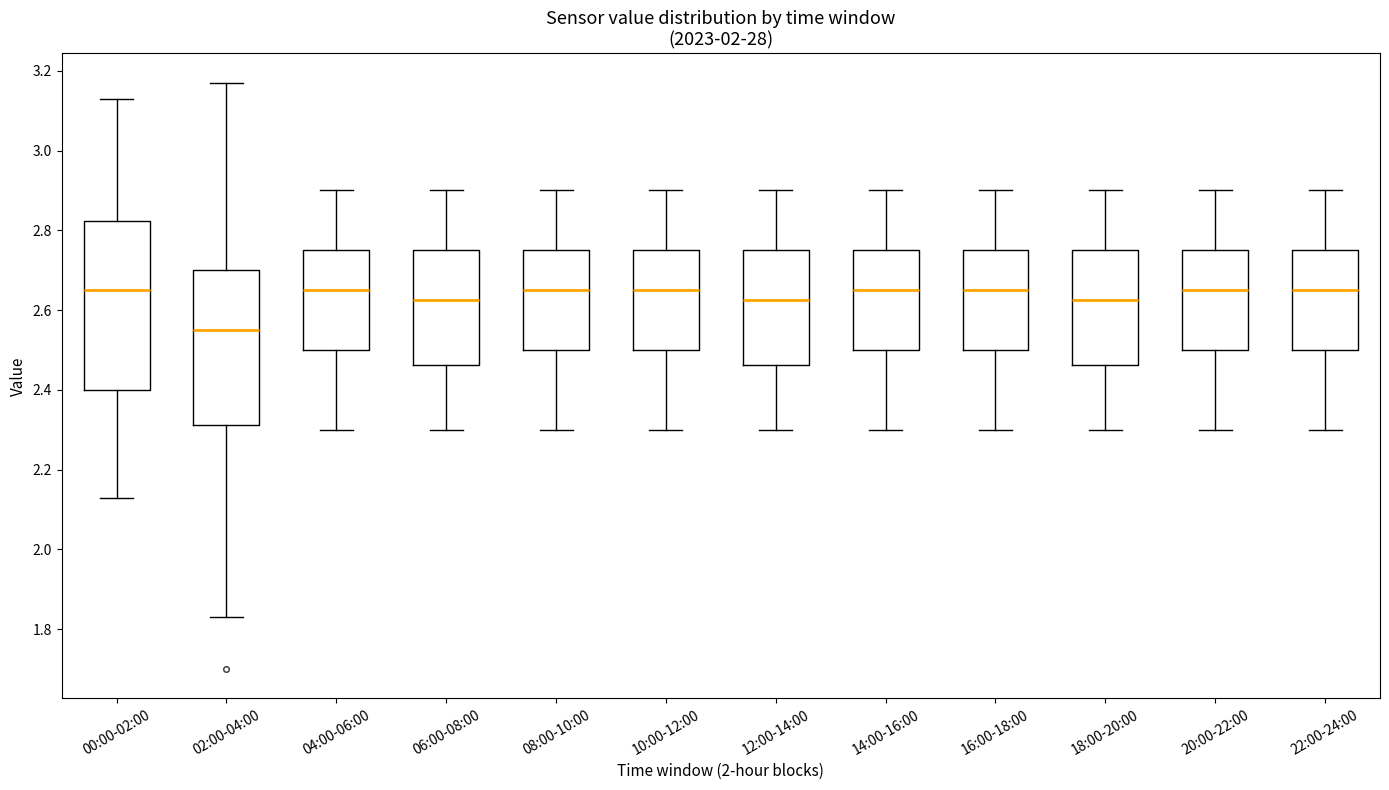

Which box is the tallest, from its lower edge to its upper edge?

00:00-02:00